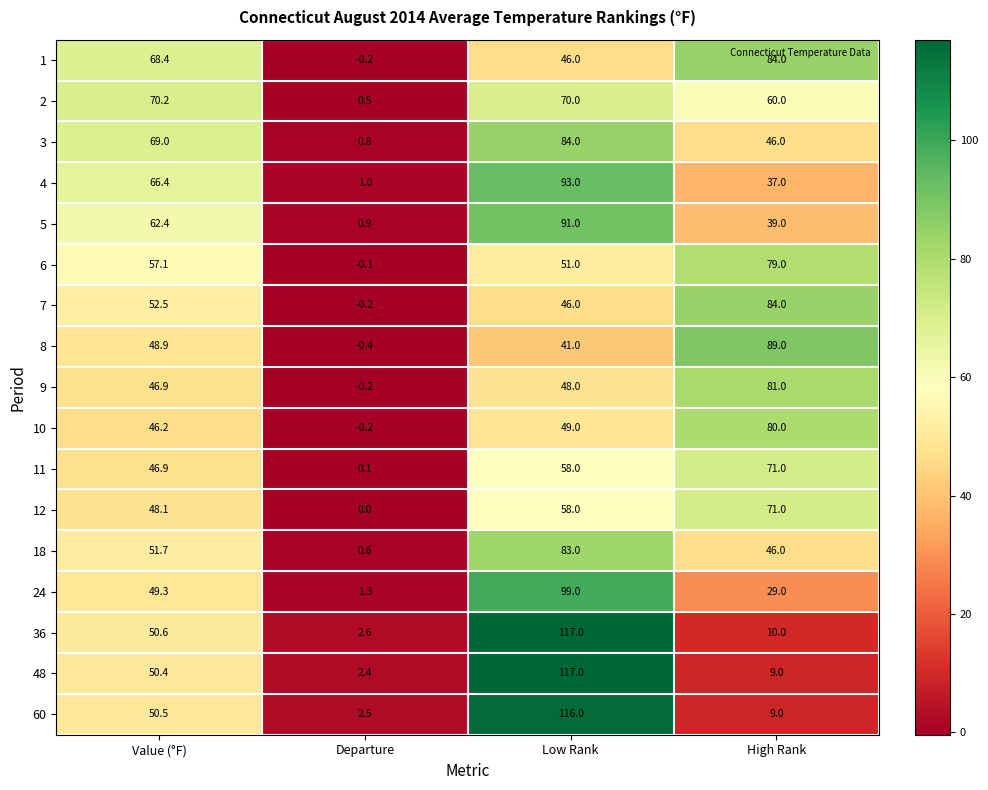

The value of 6 at Low Rank is 51.0. True or false?

True